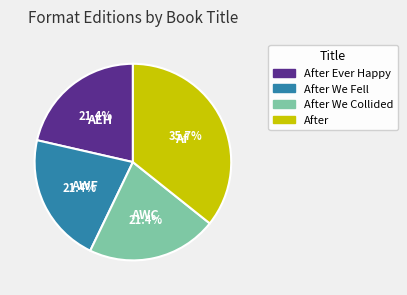

To the nearest percent, what is the difference between the After Ever Happy and After slice percentages?

14%